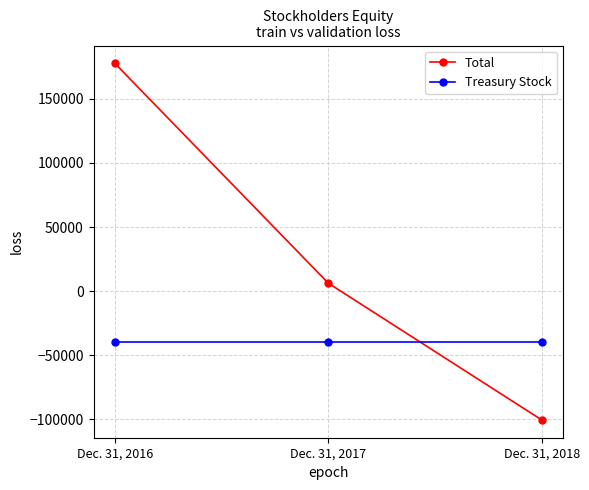

Which label corresponds to the smallest value in the chart?

Dec. 31, 2018